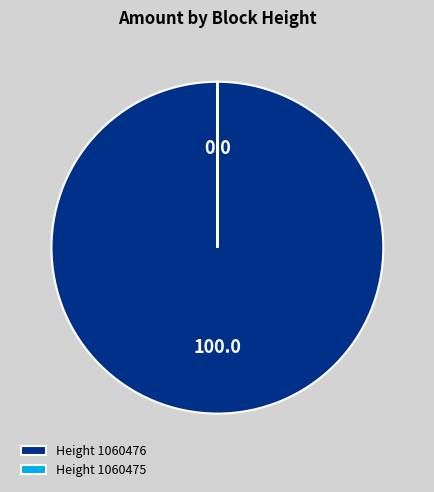

Which slice represents more than half of the pie?

Height 1060476